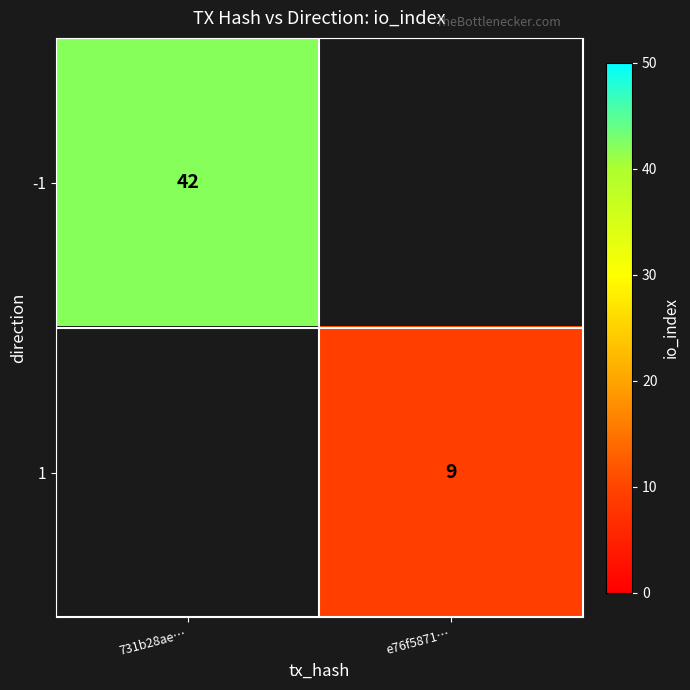

At how many categories does at least one series exceed 27?

1